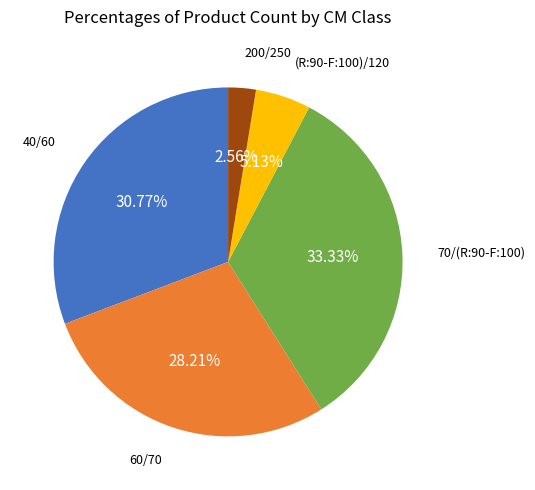

Is there a majority slice in this chart?

No